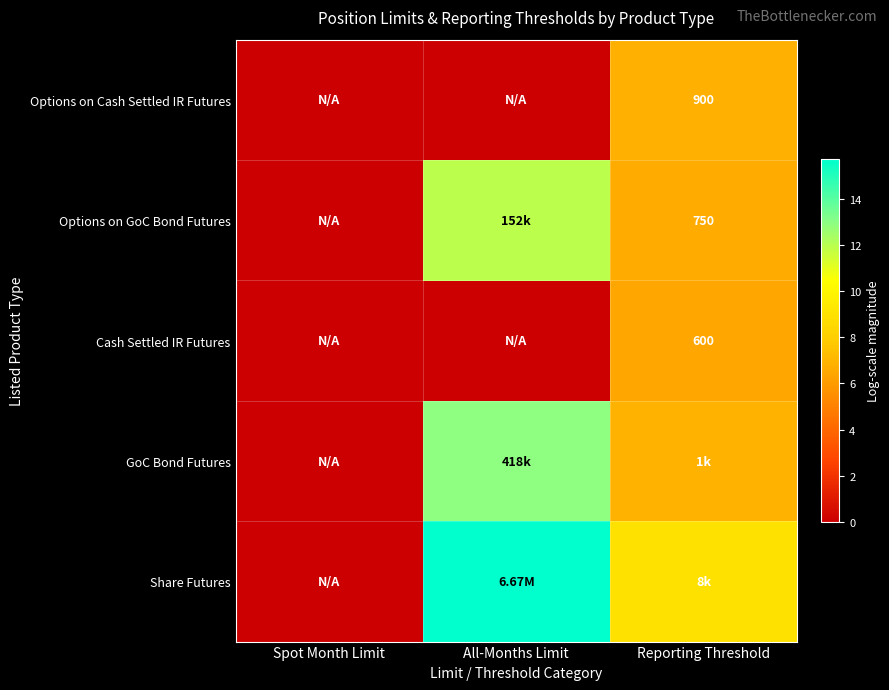

The value of Options on Cash Settled IR Futures at All-Months Limit is 2.3. True or false?

False